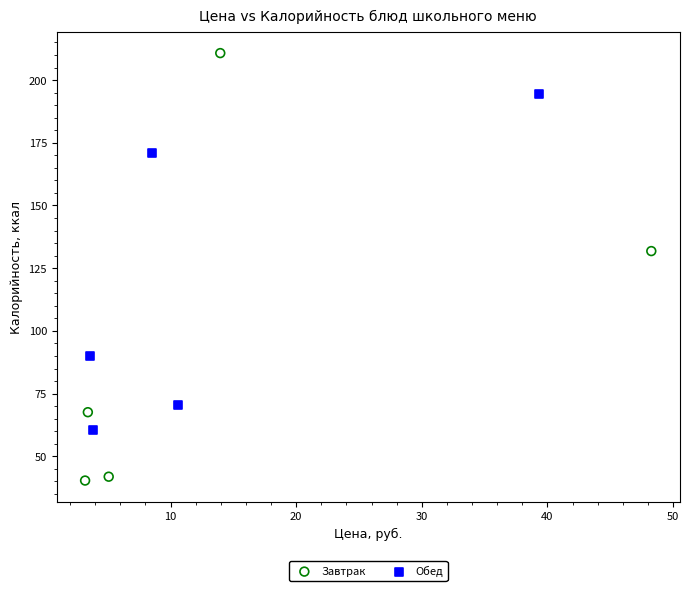

Which series reaches the minimum Y coordinate?

Завтрак